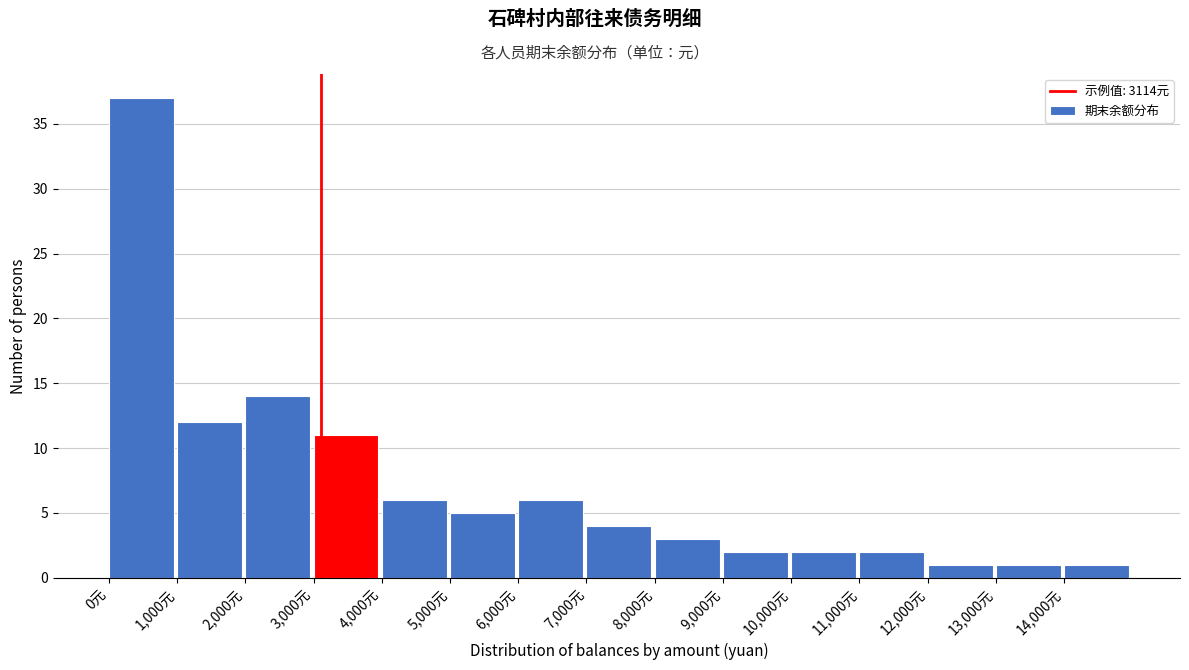

How tall is the bar that spans 12000 to 13000 on the x-axis? The values are not printed on the chart, so give them approximately, as read against the axis.

1